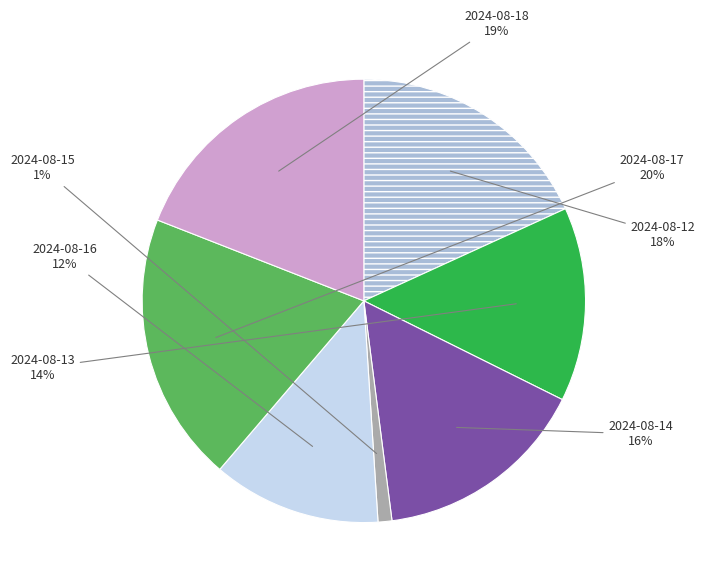

What is the largest slice in the pie chart?

2024-08-17